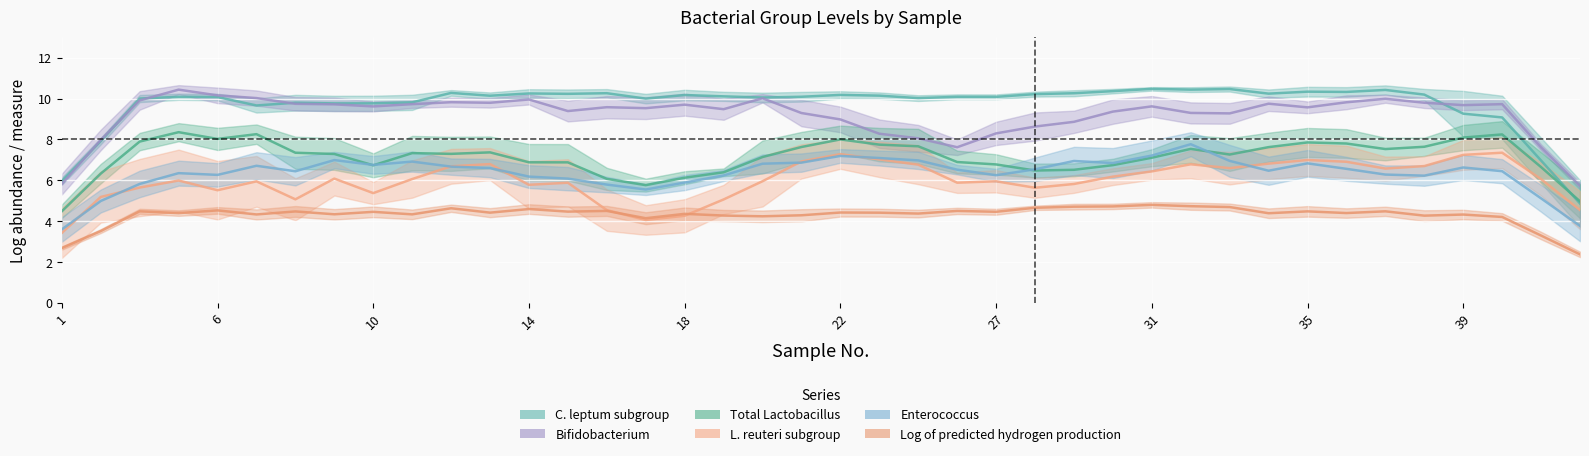

The value of C. leptum subgroup at 18 is 10.0. True or false?

True